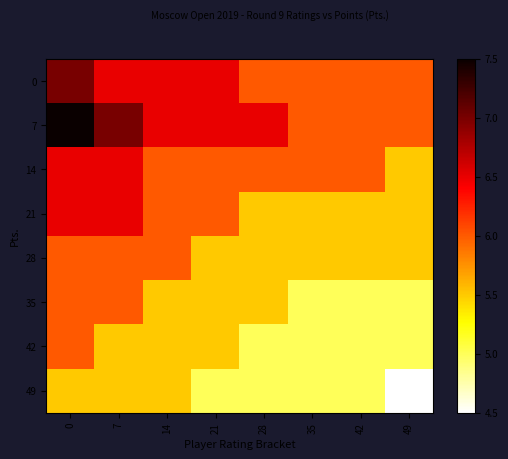

Which series has the largest total across all categories?

7